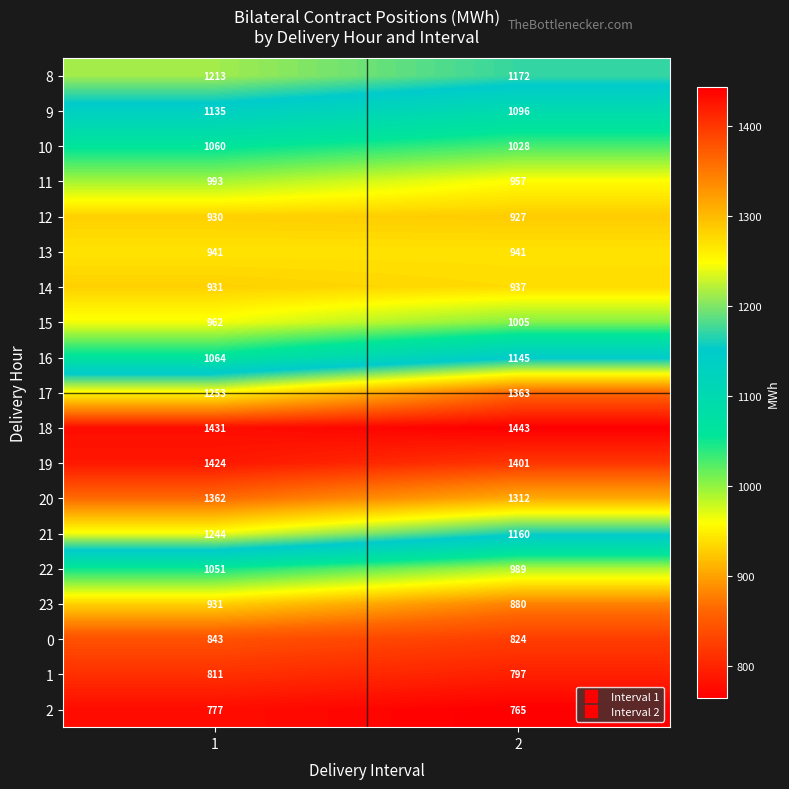

At 2, list the series in order from largest to smallest.

18, 19, 17, 20, 8, 21, 16, 9, 10, 15, 22, 11, 13, 14, 12, 23, 0, 1, 2